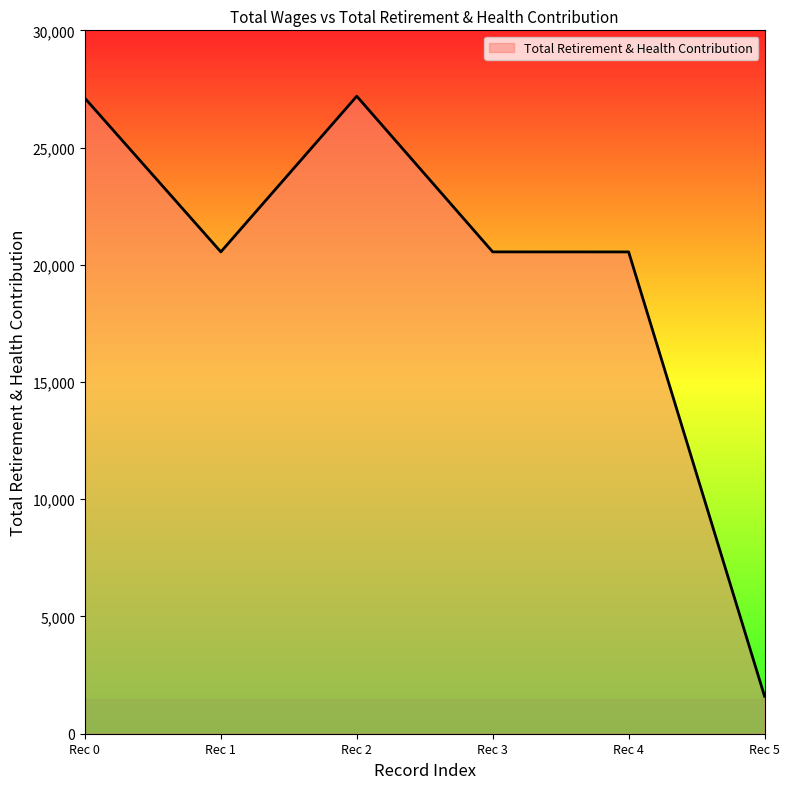

Count the number of data series in this chart.

1